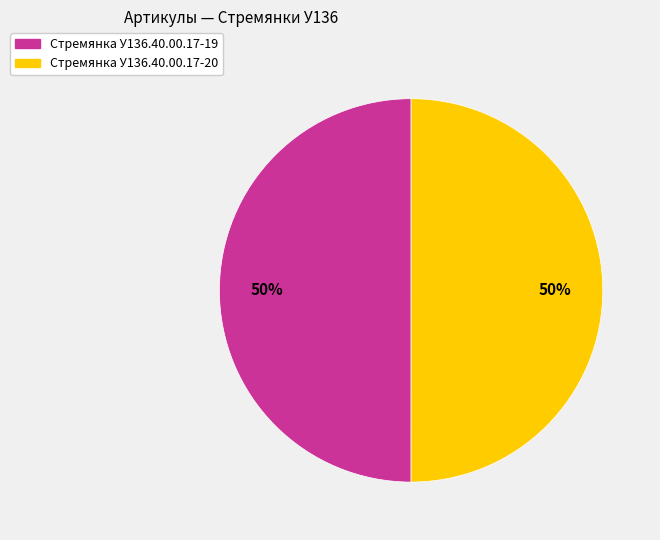

What percentage is the Стремянка У136.40.00.17-19 slice, to the nearest percent?

50%